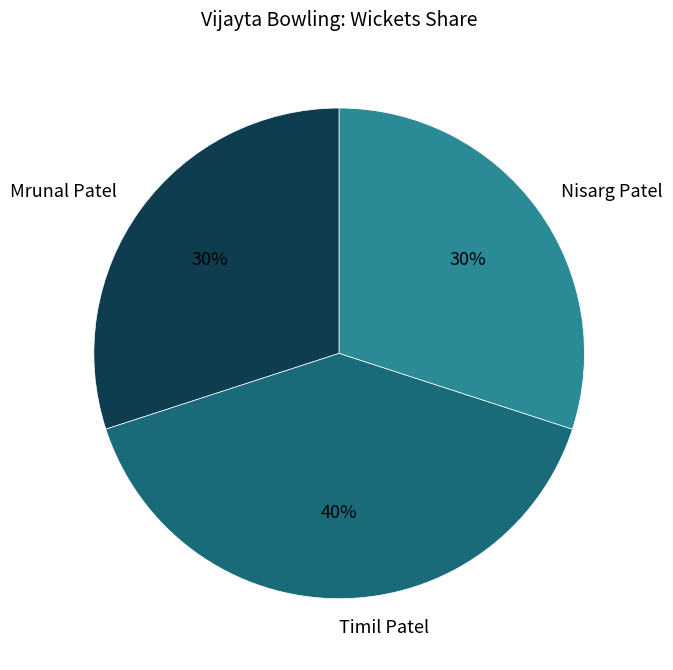

Which has a higher value, Mrunal Patel or Timil Patel?

Timil Patel